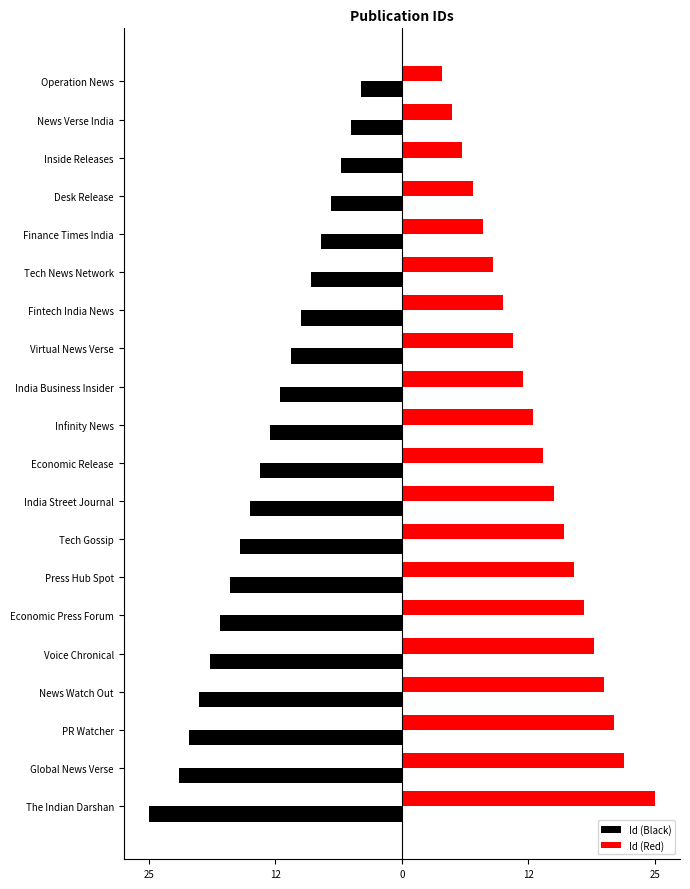

What are all the series names shown in the legend?

Id (Black), Id (Red)